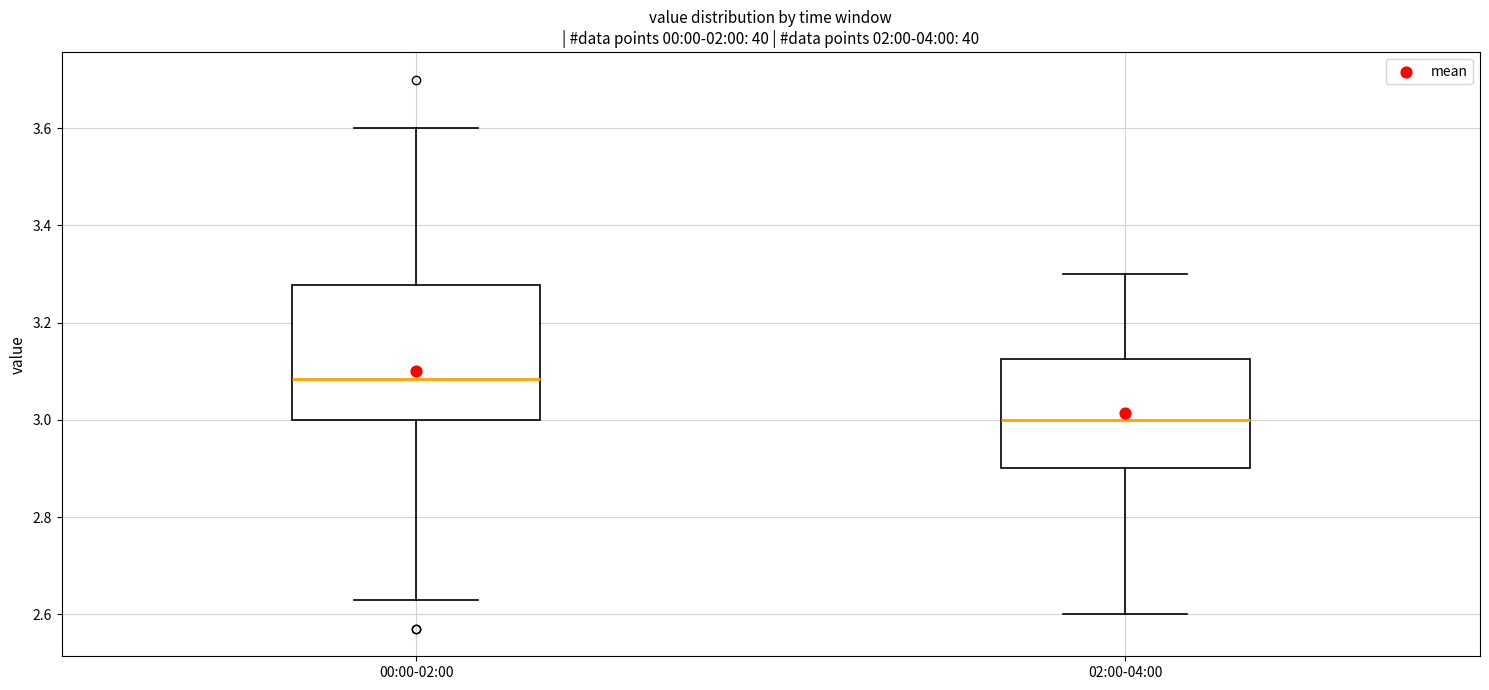

Reading left to right, transcribe this box plot: for each box, give where its median line is, the range the box spans, and where its two whiskers end, as read against the y-axis. The values are not printed on the chart, so give them approximately, as read against the axis.

00:00-02:00: median 3.08, box 3.00 to 3.28, whiskers 2.64 to 3.60
02:00-04:00: median 3.00, box 2.90 to 3.12, whiskers 2.60 to 3.30